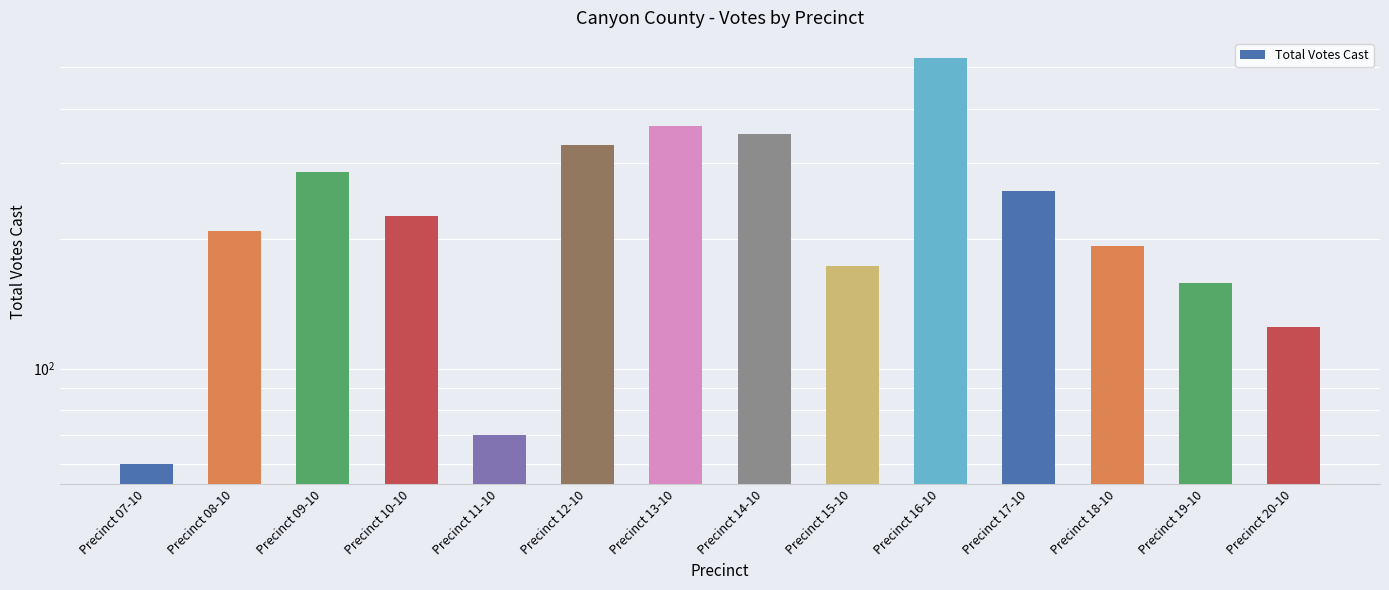

Rank the categories by value from highest to lowest.

Precinct 16-10, Precinct 13-10, Precinct 14-10, Precinct 12-10, Precinct 09-10, Precinct 17-10, Precinct 10-10, Precinct 08-10, Precinct 18-10, Precinct 15-10, Precinct 19-10, Precinct 20-10, Precinct 11-10, Precinct 07-10